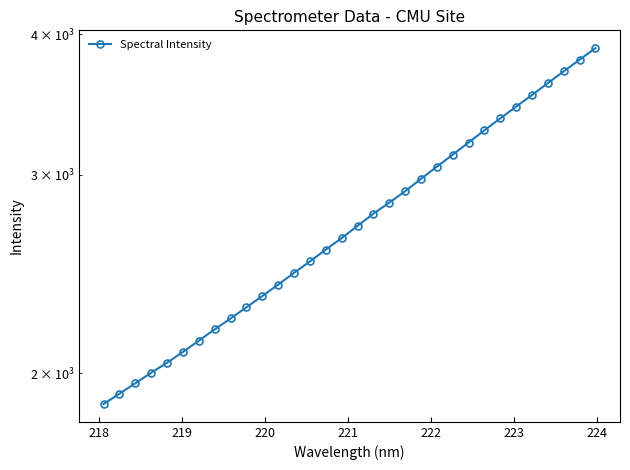

What is the average value?

2746.8